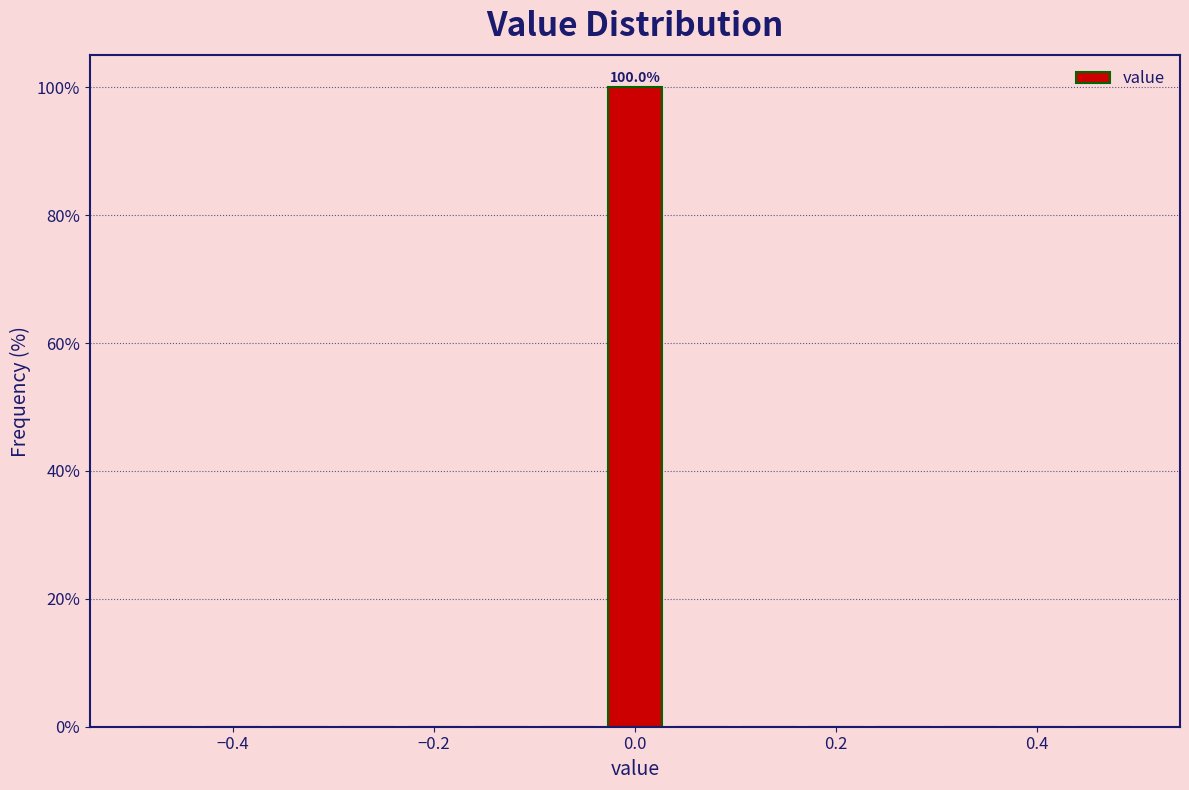

Around what value on the x-axis is the tallest bar? Give the approximate position of its centre, as read against the axis.

0.00